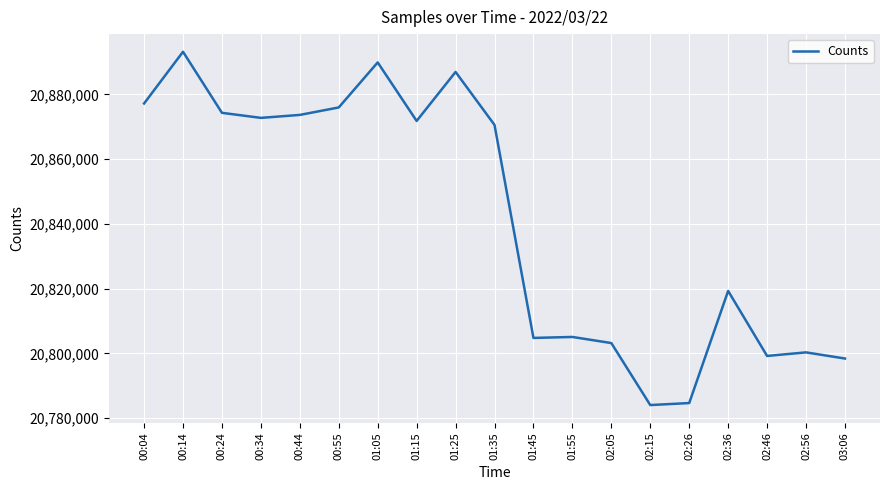

Is it true that the value at 01:55 is 20805068?

True